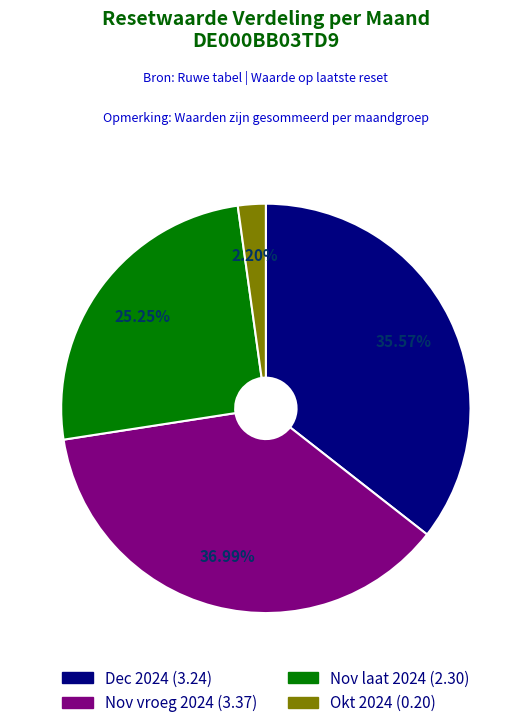

Is there a majority slice in this chart?

No